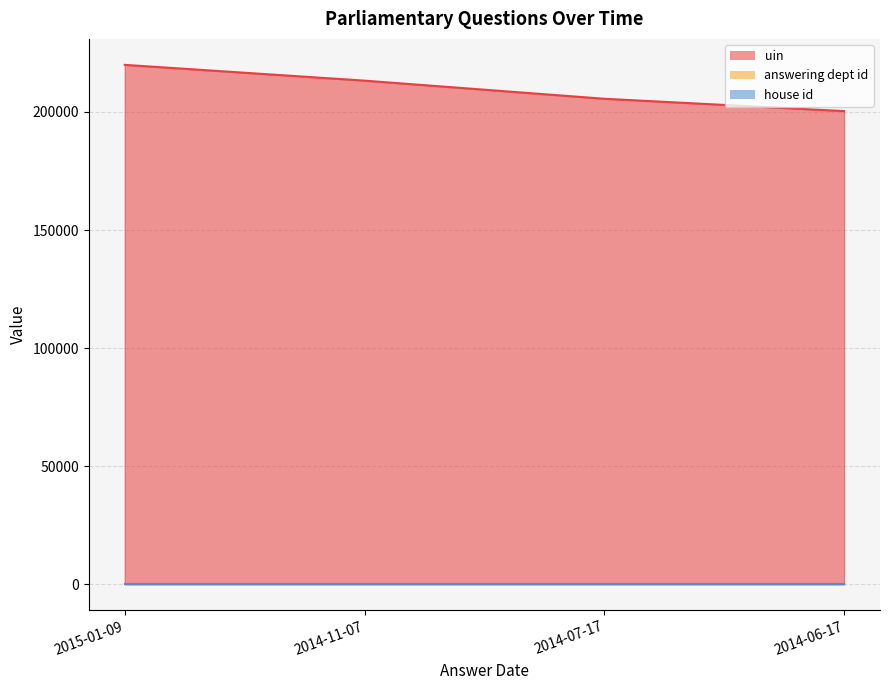

What is the spread (max minus min) of values at 2014-06-17?

200366